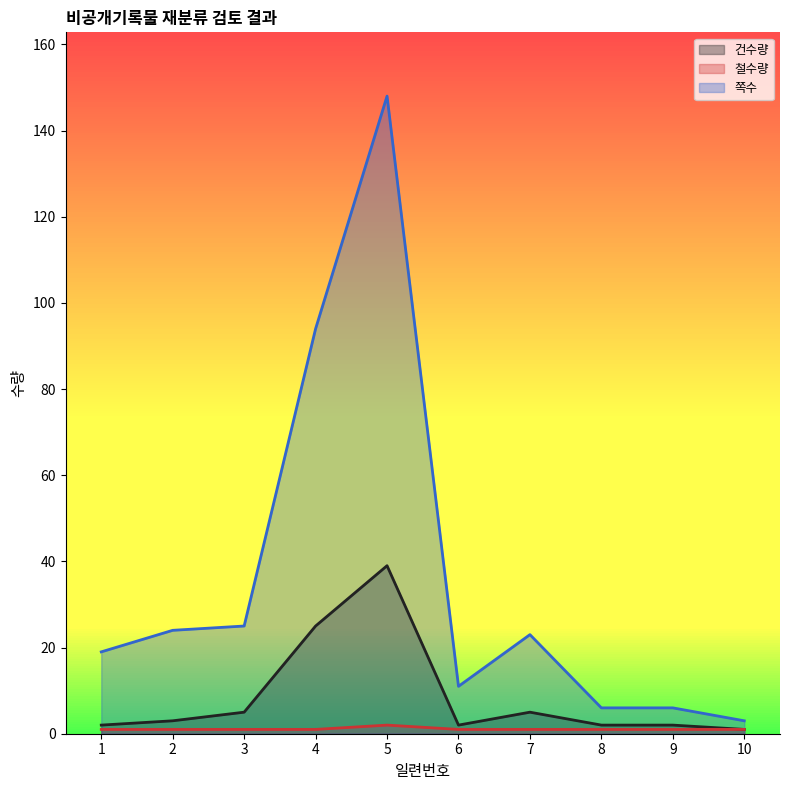

What is the total value across all series at 9?

9